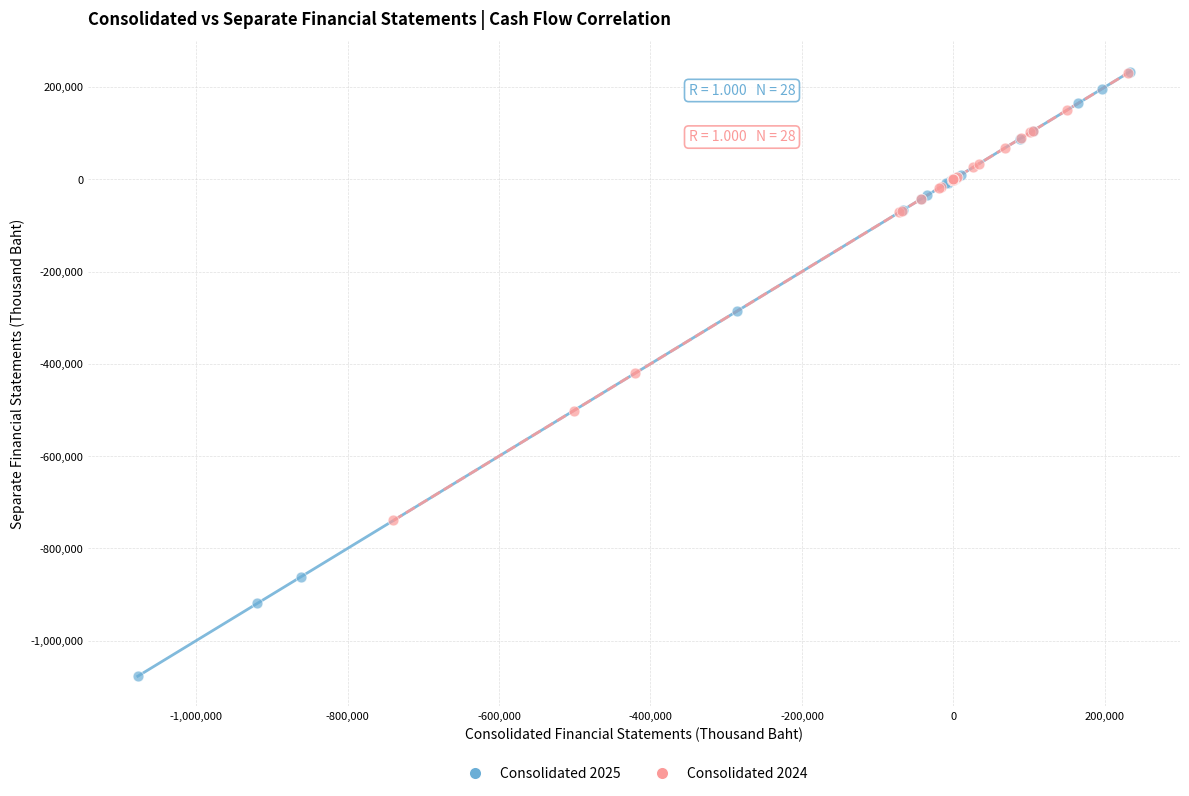

Which series contains the lowest Y value?

Consolidated 2025